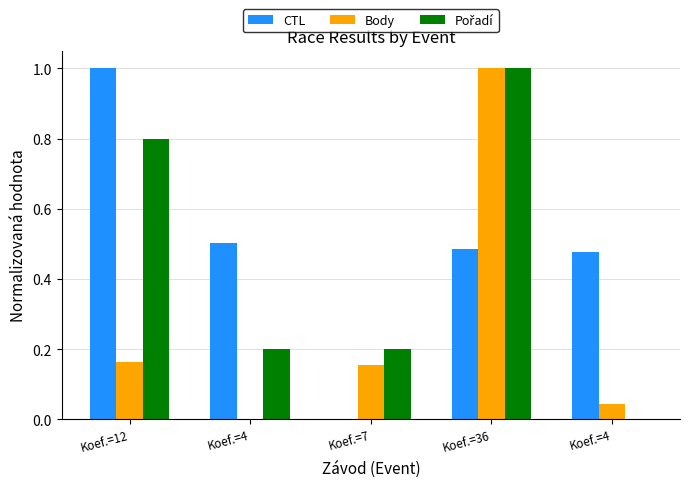

What is the difference between the CTL values at Koef.=7 and Koef.=36?

0.5